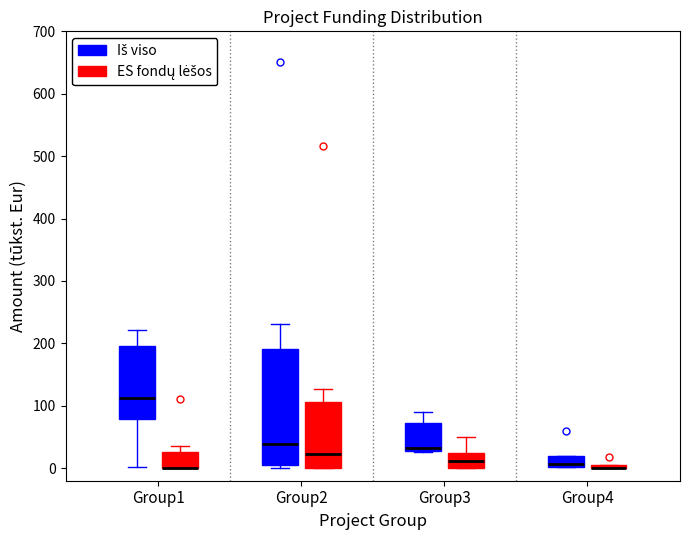

Where does the median line of the box for Group2 (ES fondų lėšos) sit on the y-axis? The values are not printed on the chart, so give them approximately, as read against the axis.

20